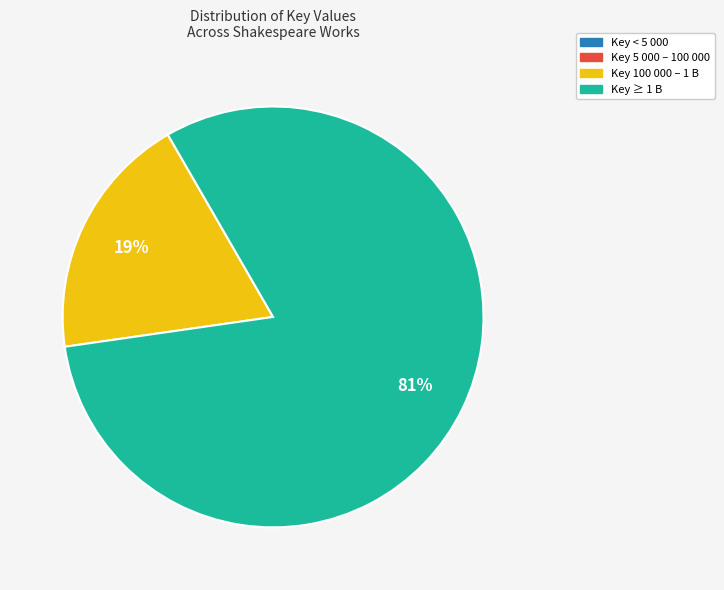

To the nearest percent, what is the average slice percentage?

25%